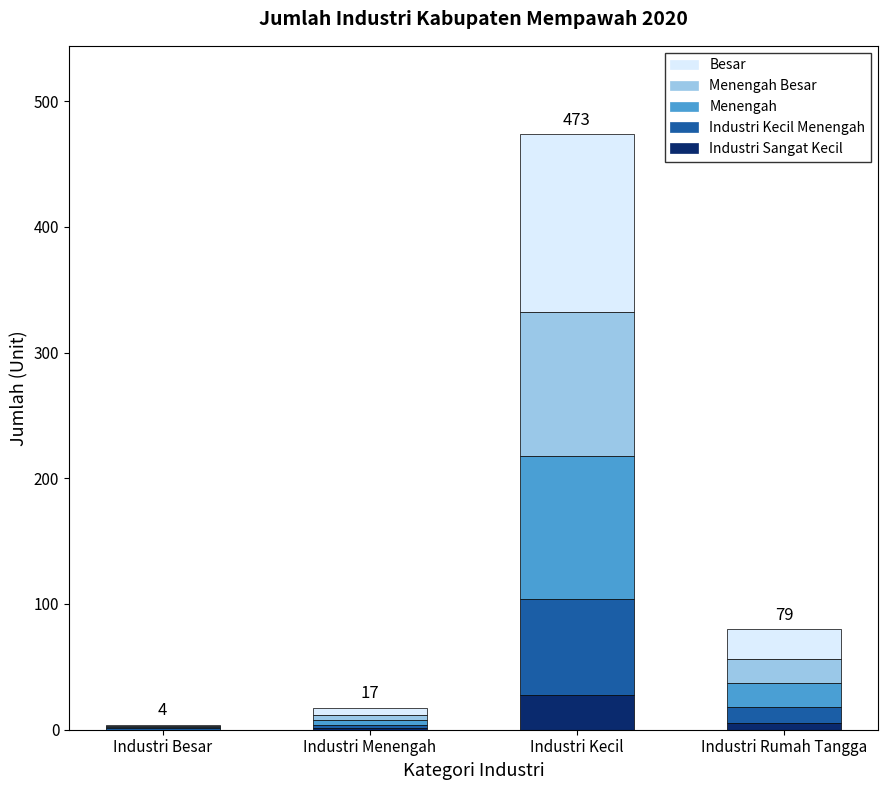

At which category is the sum across all series the highest?

Industri Kecil